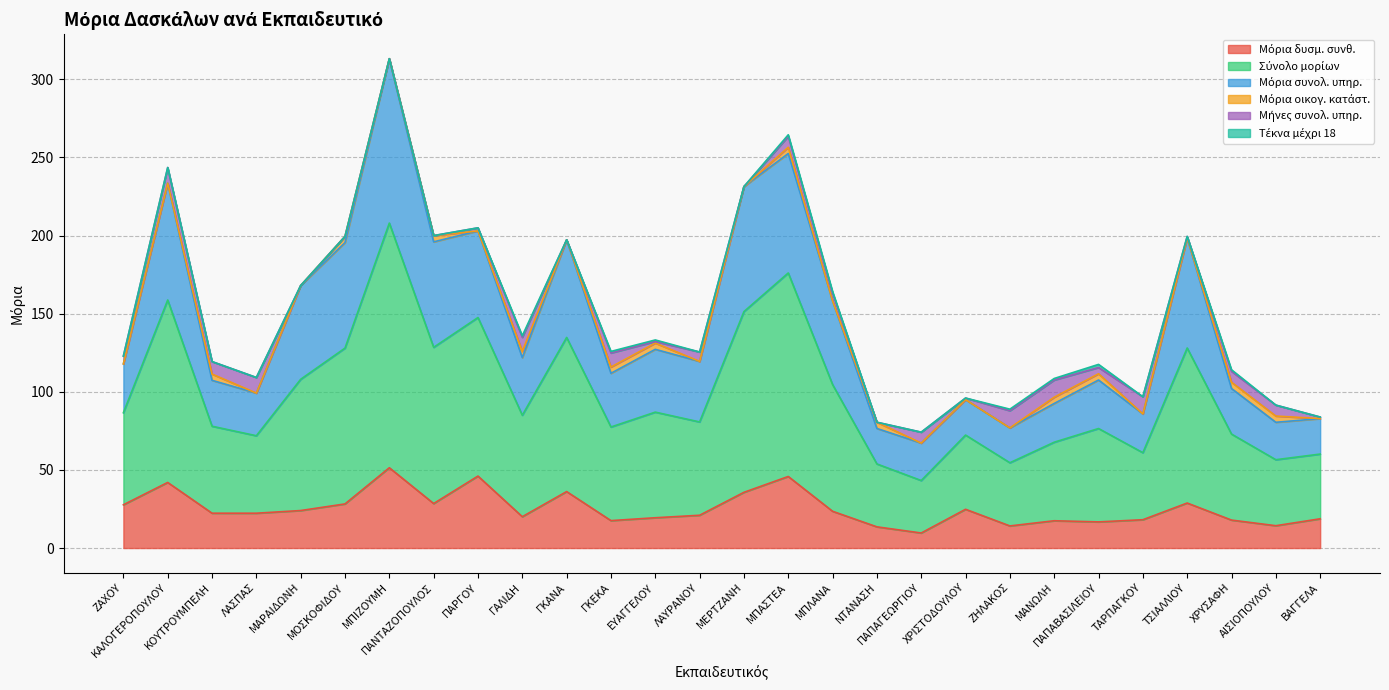

At which label does Σύνολο μορίων reach its minimum?

ΠΑΠΑΓΕΩΡΓΙΟΥ